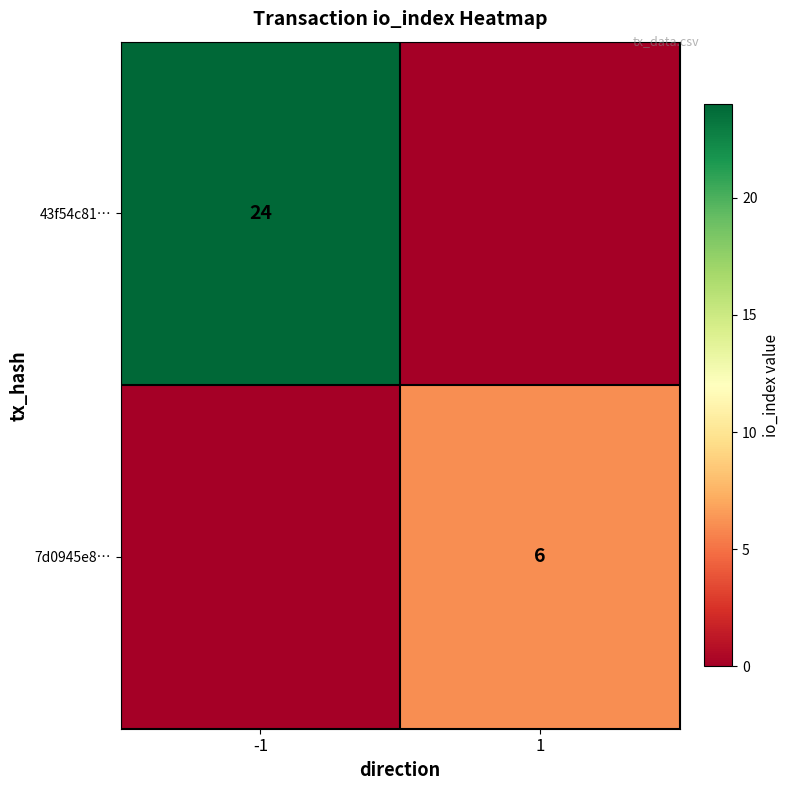

The value of 43f54c81… at -1 is 39. True or false?

False